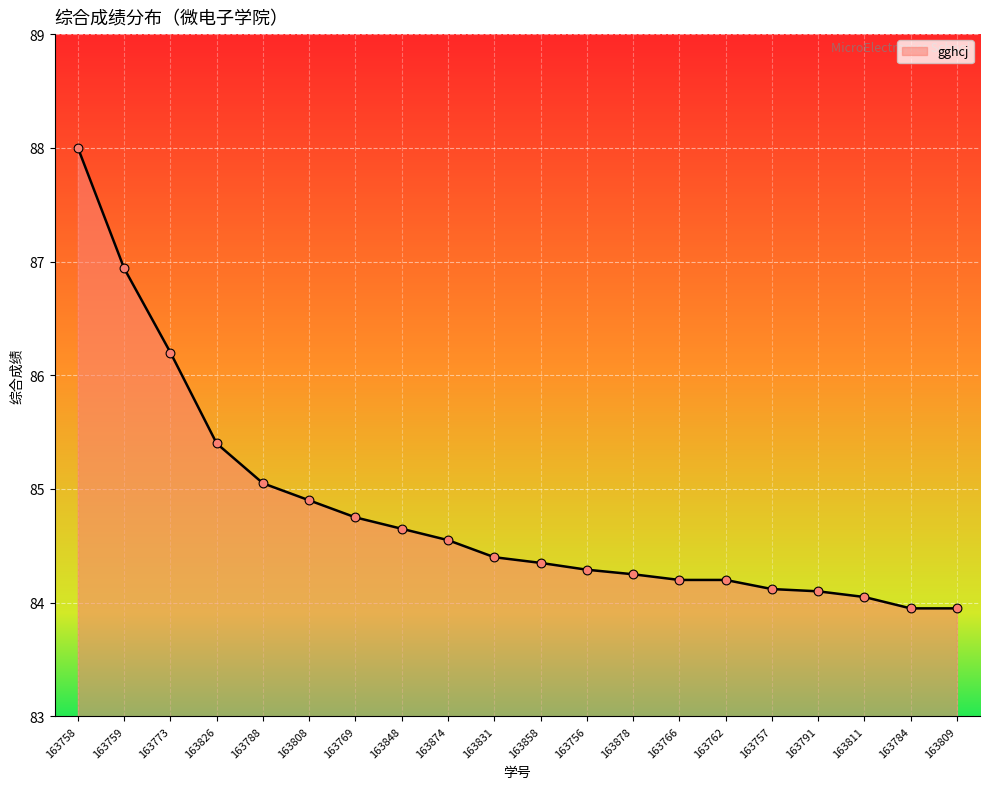

Between 163766 and 163874, which is larger?

163874